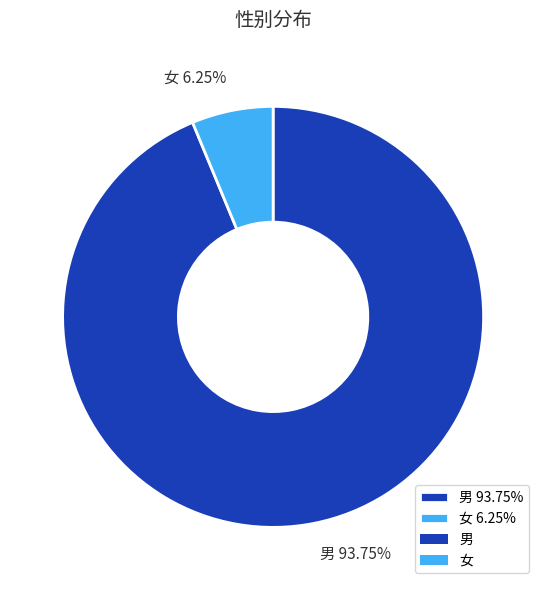

What percentage is the 女 slice, to the nearest percent?

6%